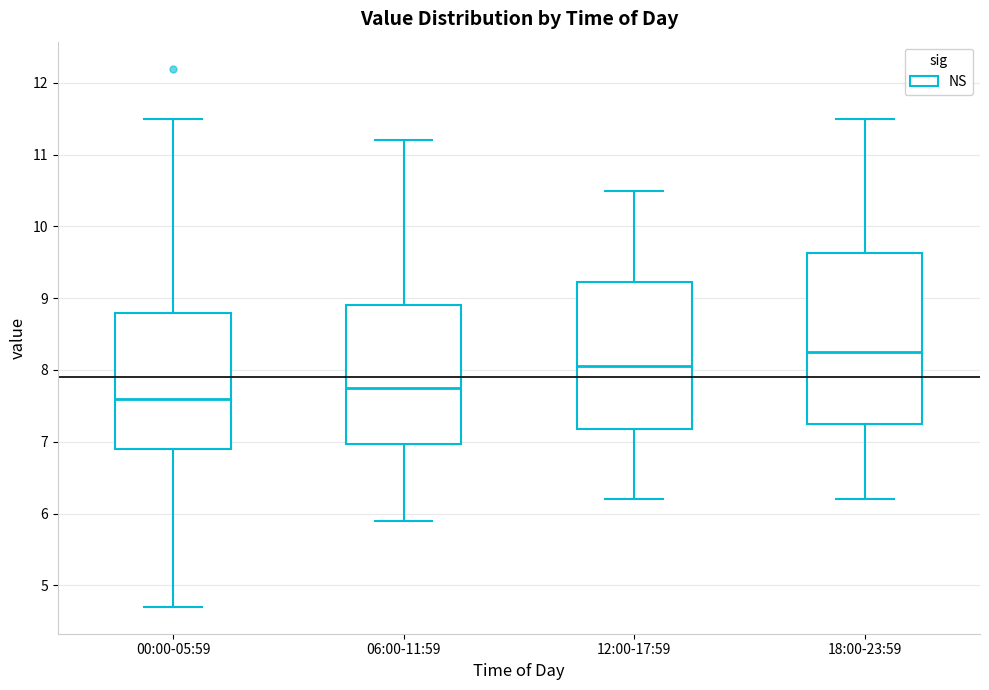

Which box is the tallest, from its lower edge to its upper edge?

18:00-23:59